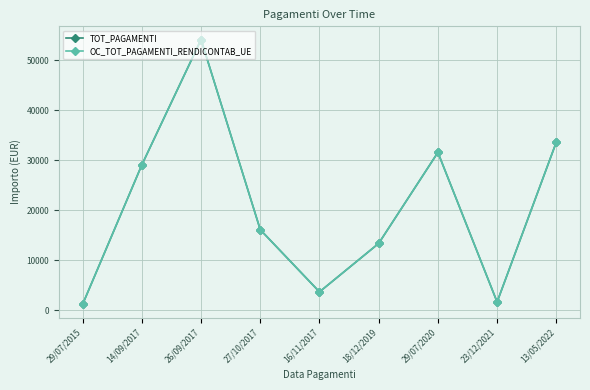

What is the label of the 9th point from the left?

13/05/2022